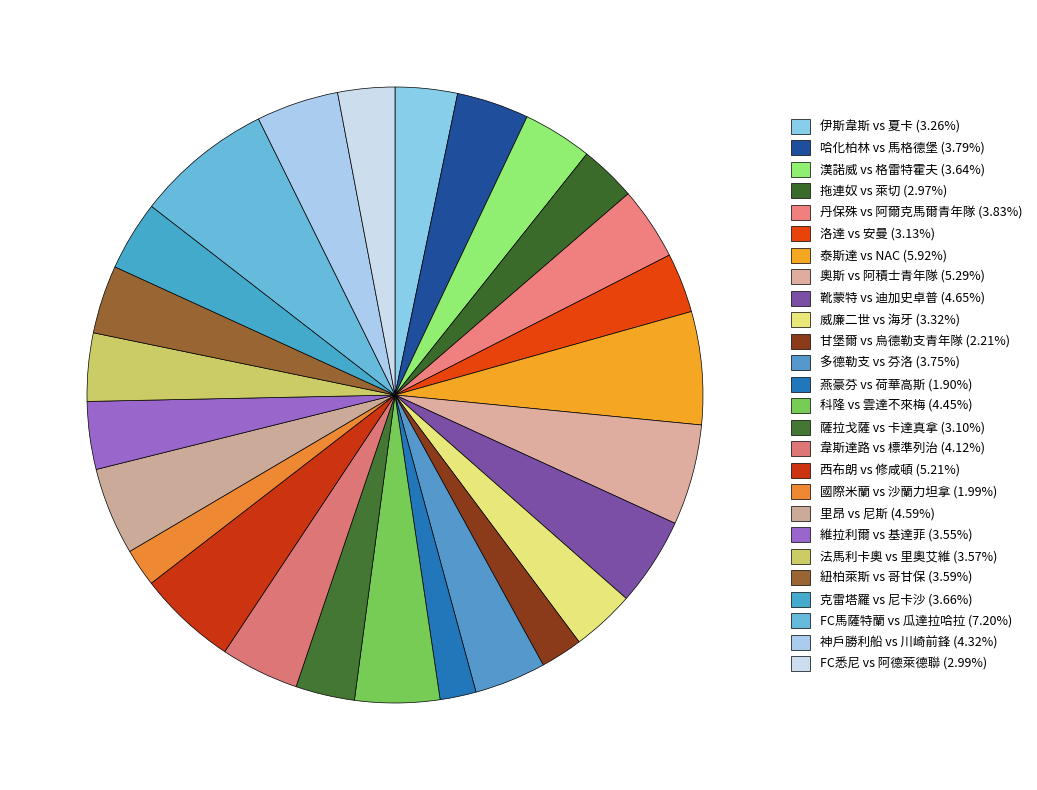

Does any single category account for the majority?

No